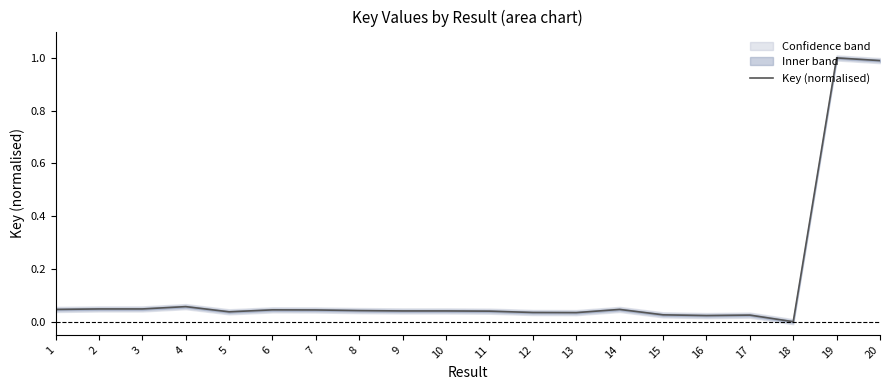

True or false: the data shows 0.0 at 14.

False